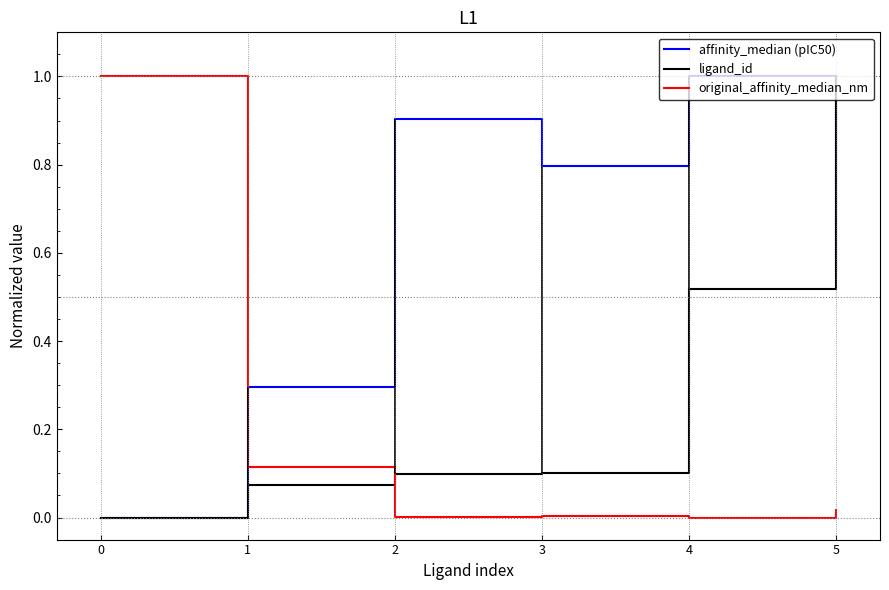

Is the value of affinity_median (pIC50) at 3 greater than the value of ligand_id at 5?

No